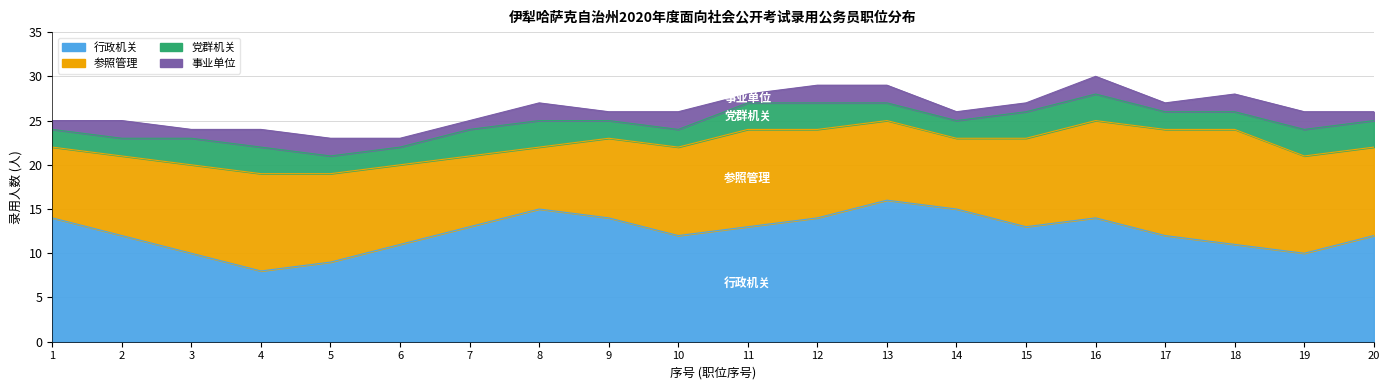

True or false: 参照管理 and 党群机关 cross at least once.

False